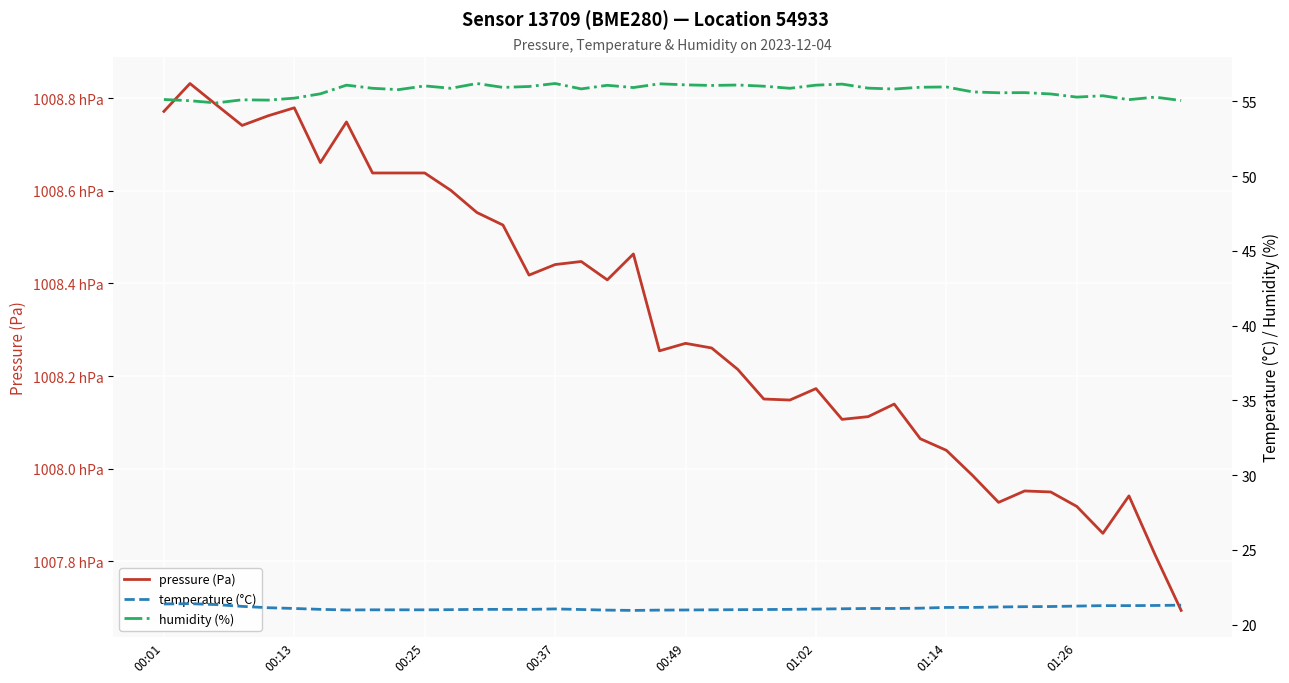

What value does the temperature (°C) series have at 01:02?

21.0